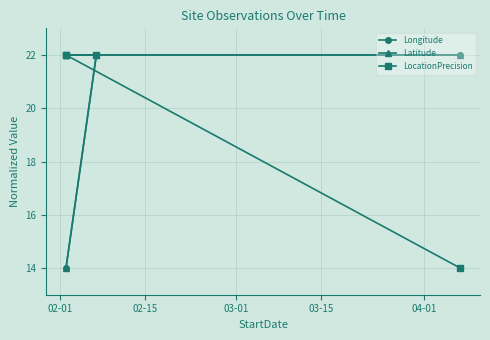

What is the average value of the LocationPrecision series?

20